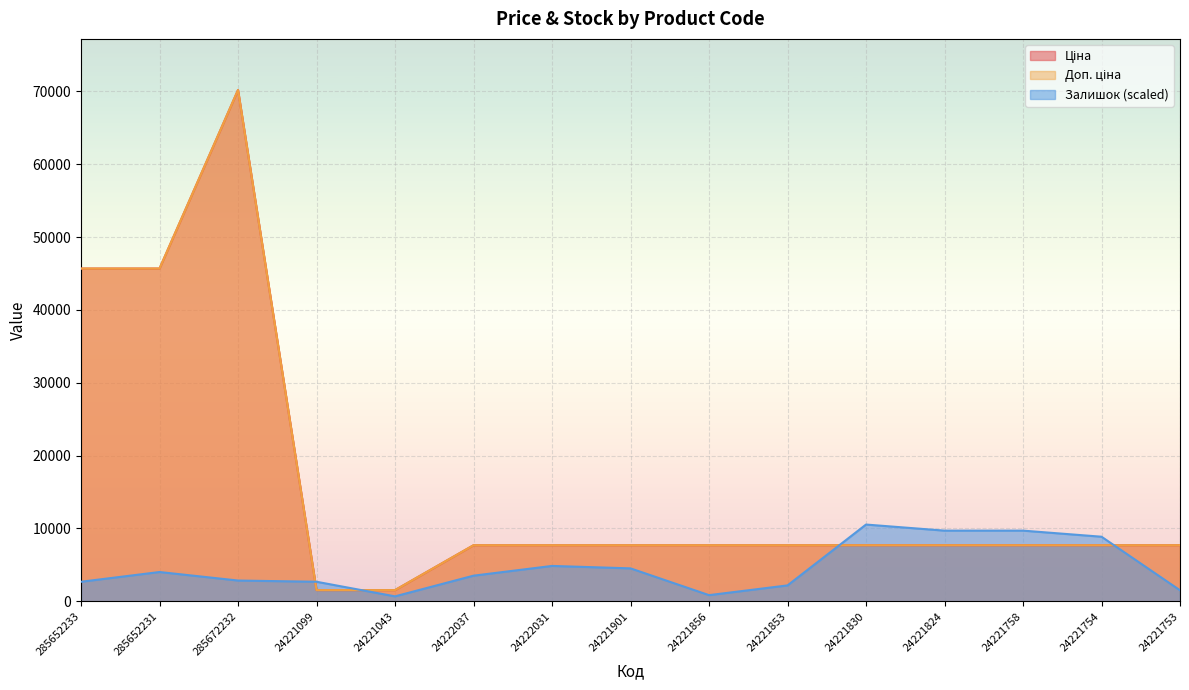

At which label does Залишок first exceed 3509?

285652231